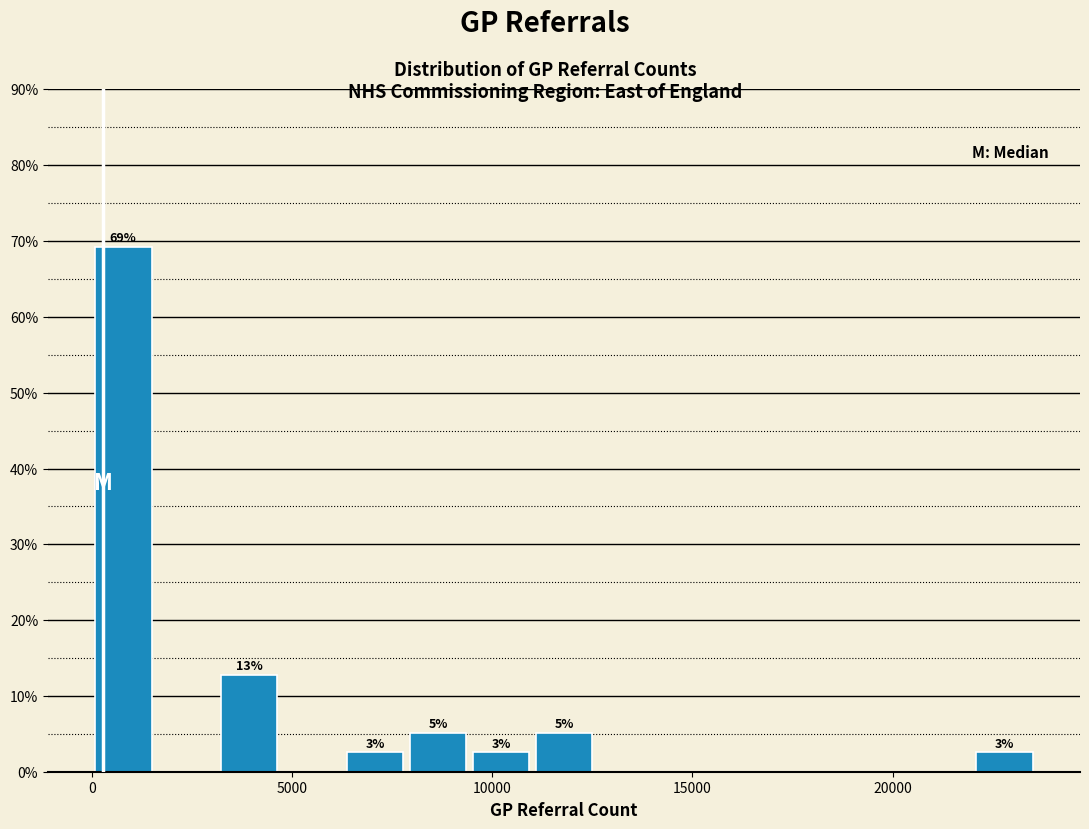

Read against the x-axis, roughly where is the centre of the tallest bar?

1000